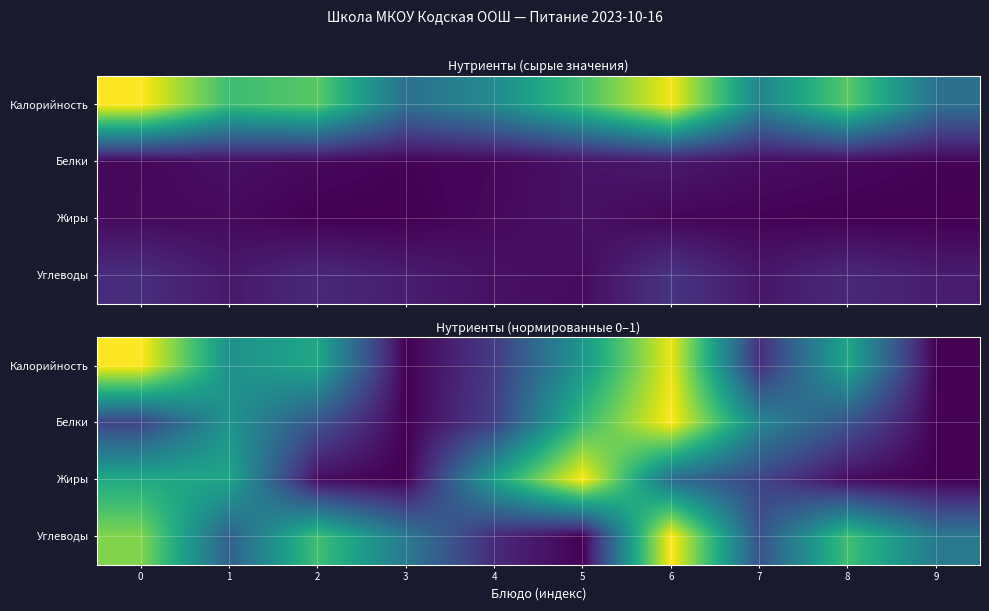

How many Белки values are between 0 and 1?

10